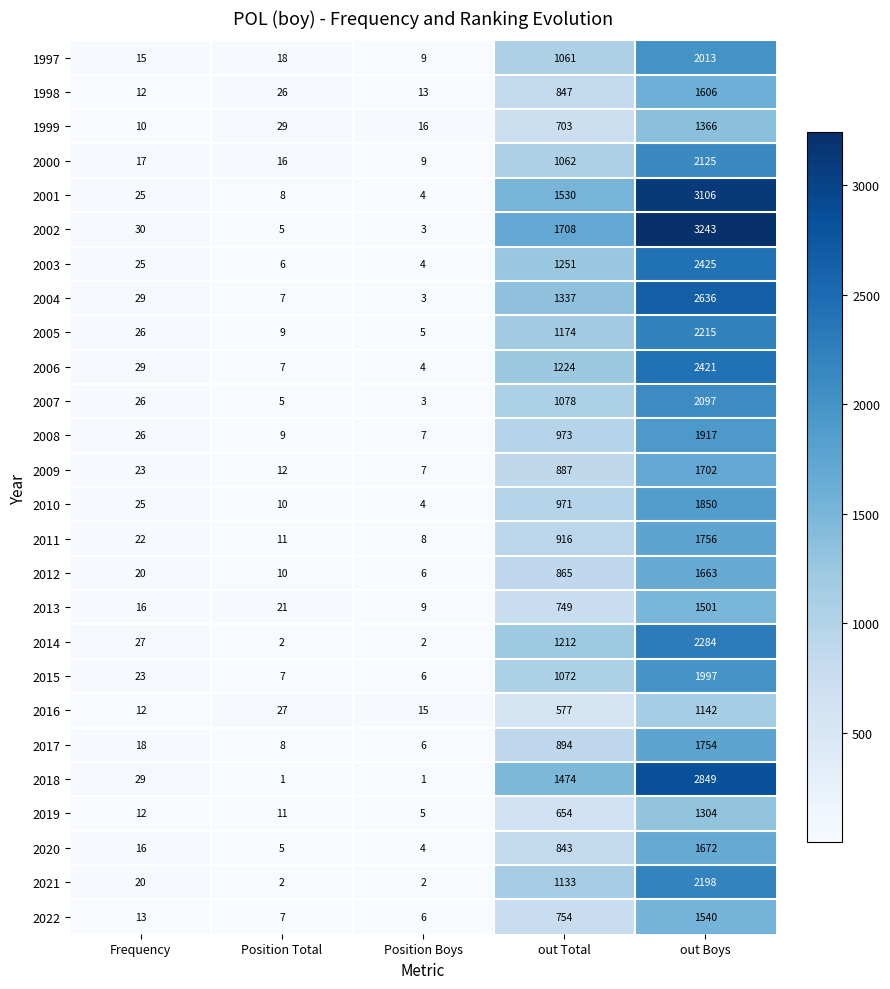

What is the minimum value for 2017?

6